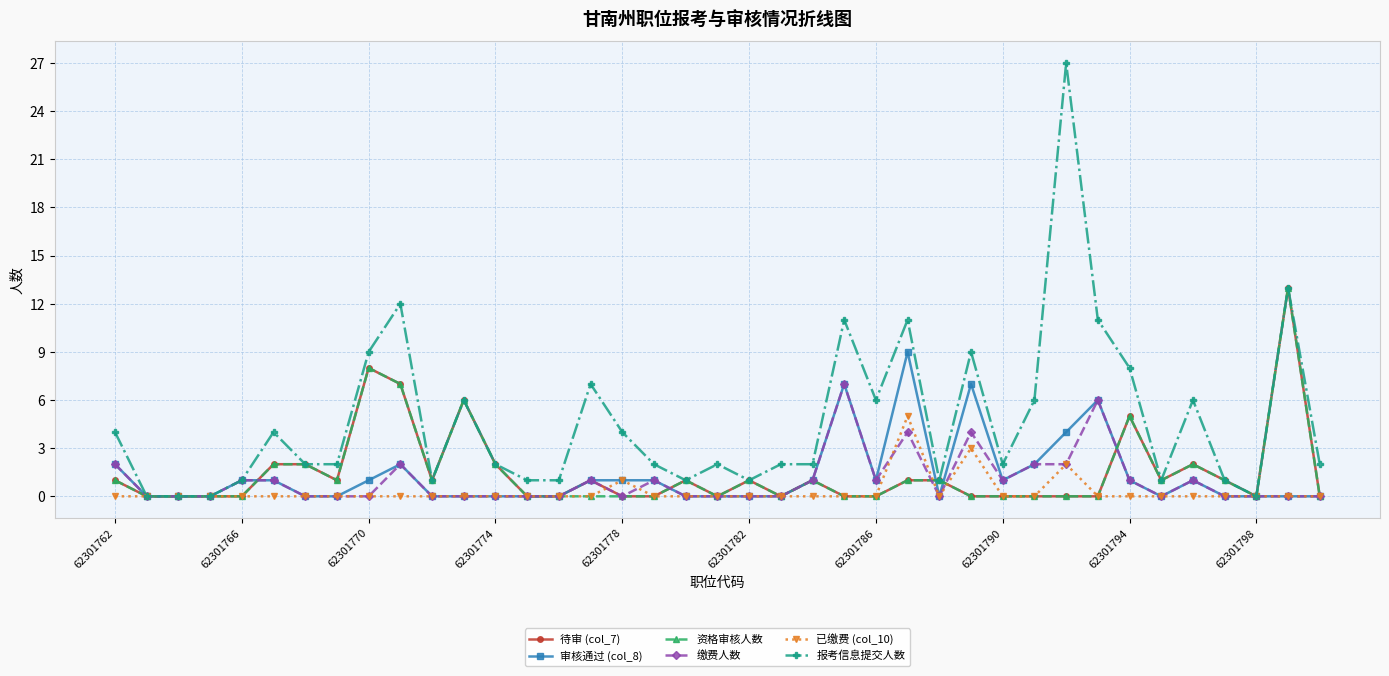

Which series has the largest range (max minus min)?

报考信息提交人数